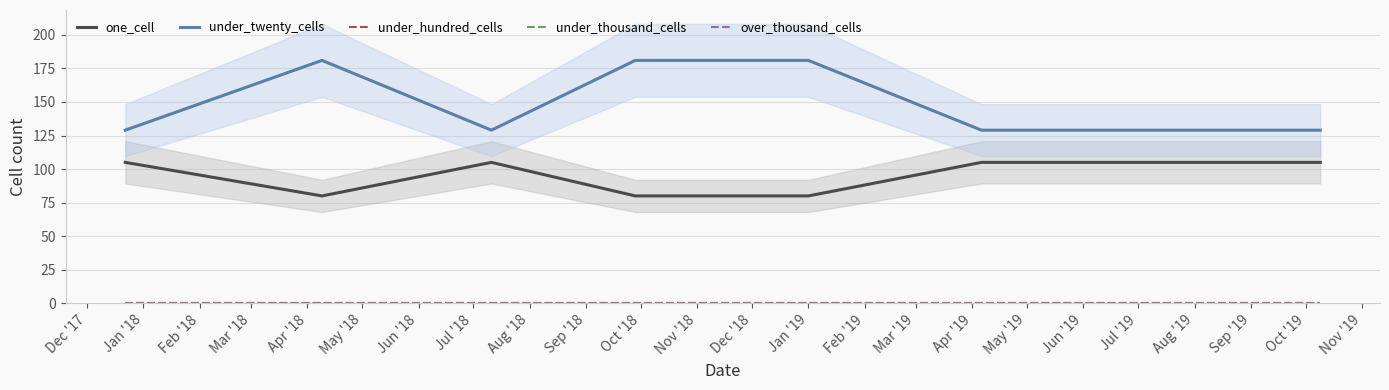

In one_cell, how many points are lower than both neighbors (excluding endpoints)?

1